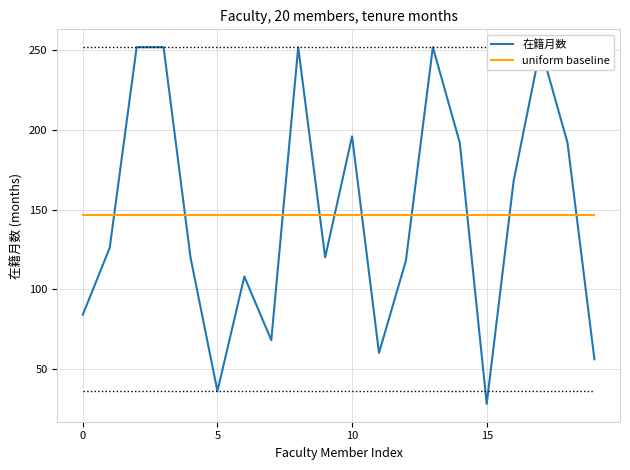

Which series has the largest total across all categories?

在籍月数